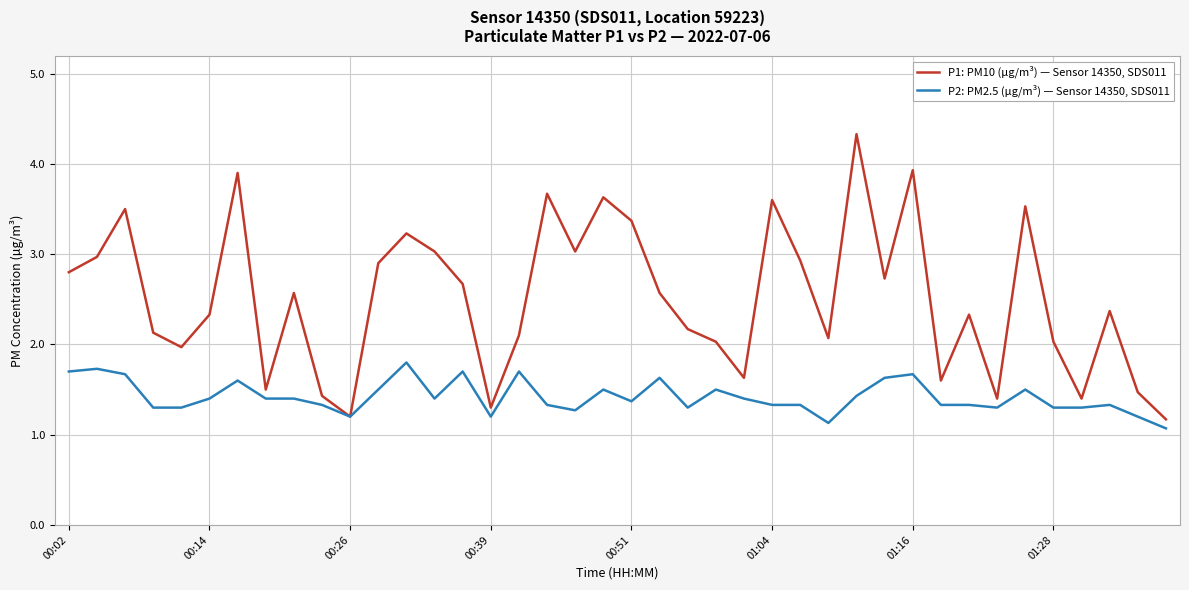

Reading left to right, list all the values displayed in this chart.

P1: PM10 (µg/m³) — Sensor 14350, SDS011: 2.8	3.0	3.5	2.1	2.0	2.3	3.9	1.5	2.6	1.4	1.2	2.9	3.2	3.0	2.7	1.3	2.1	3.7	3.0	3.6	3.4	2.6	2.2	2.0	1.6	3.6	2.9	2.1	4.3	2.7	3.9	1.6	2.3	1.4	3.5	2.0	1.4	2.4	1.5	1.2
P2: PM2.5 (µg/m³) — Sensor 14350, SDS011: 1.7	1.7	1.7	1.3	1.3	1.4	1.6	1.4	1.4	1.3	1.2	1.5	1.8	1.4	1.7	1.2	1.7	1.3	1.3	1.5	1.4	1.6	1.3	1.5	1.4	1.3	1.3	1.1	1.4	1.6	1.7	1.3	1.3	1.3	1.5	1.3	1.3	1.3	1.2	1.1